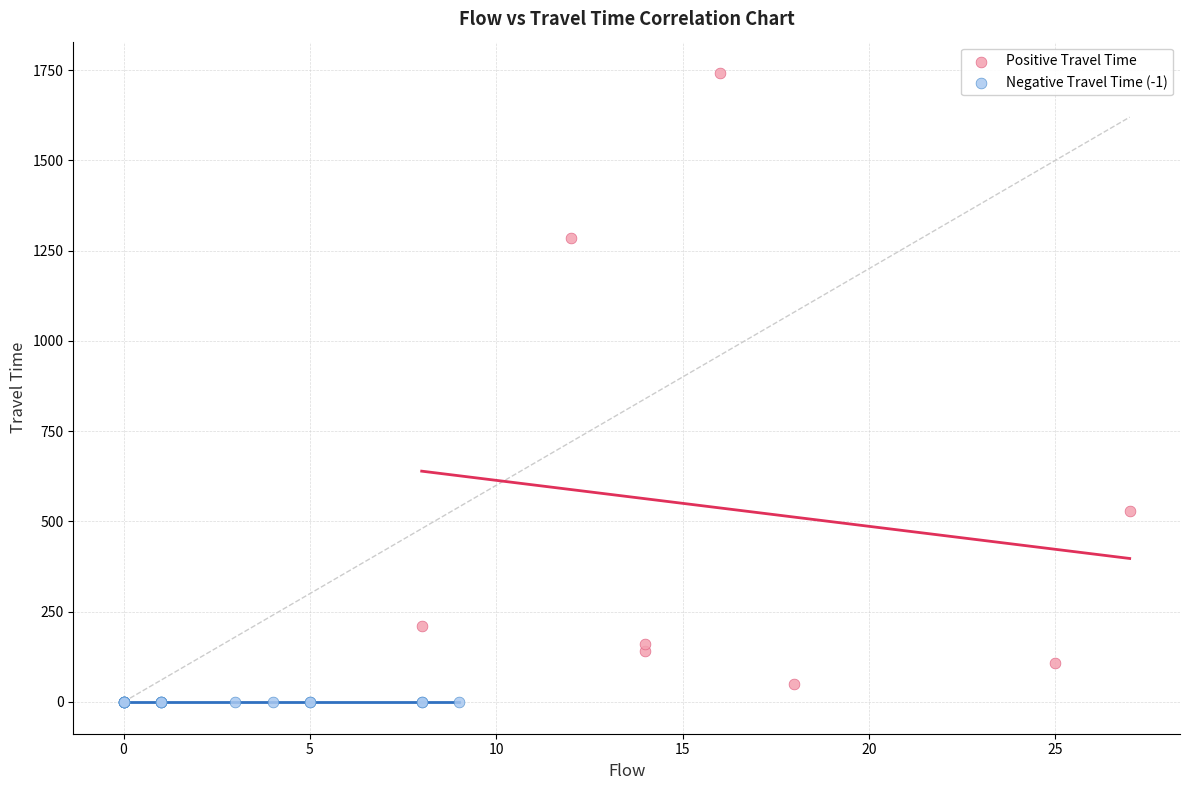

Which series contains the highest Y value?

Positive Travel Time